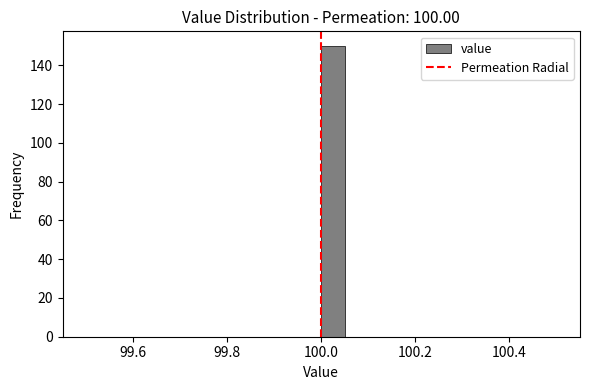

Read against the x-axis, roughly where is the centre of the tallest bar?

100.02